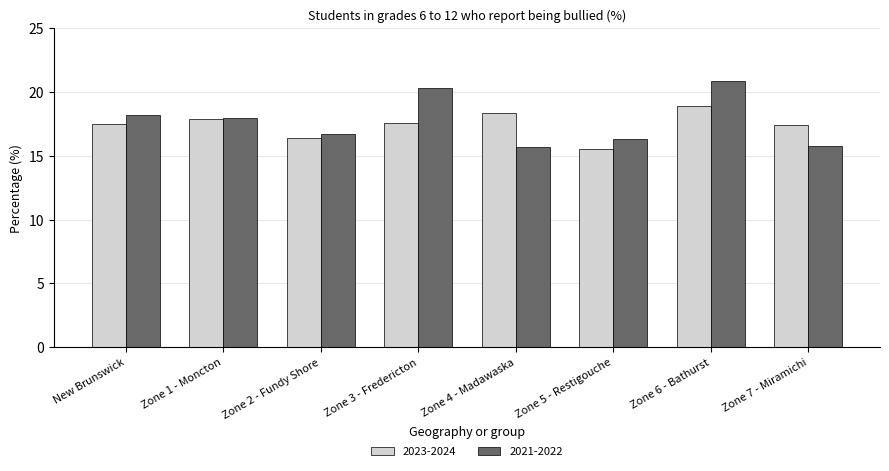

Rank the series by their maximum value, from highest to lowest.

2021-2022, 2023-2024